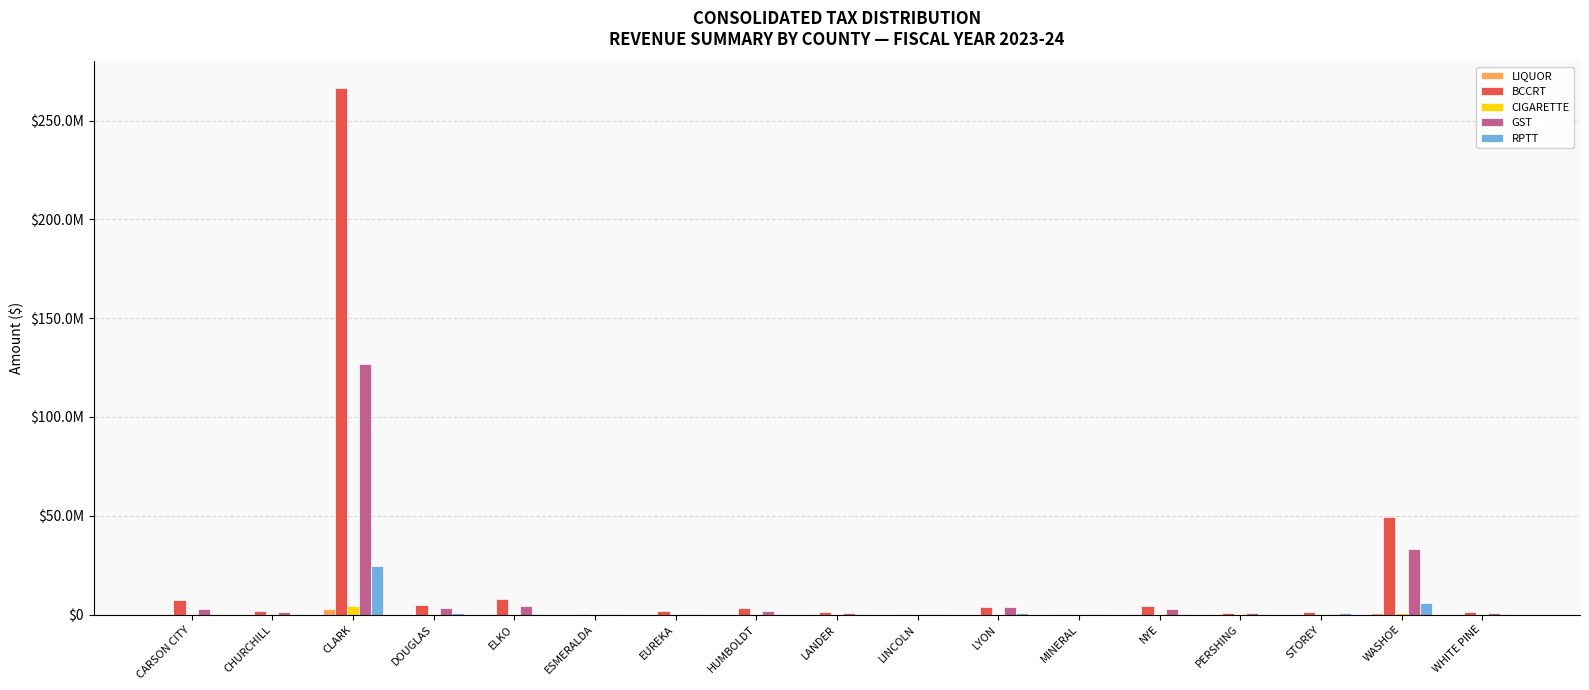

At how many categories does at least one series exceed 116403187?

1